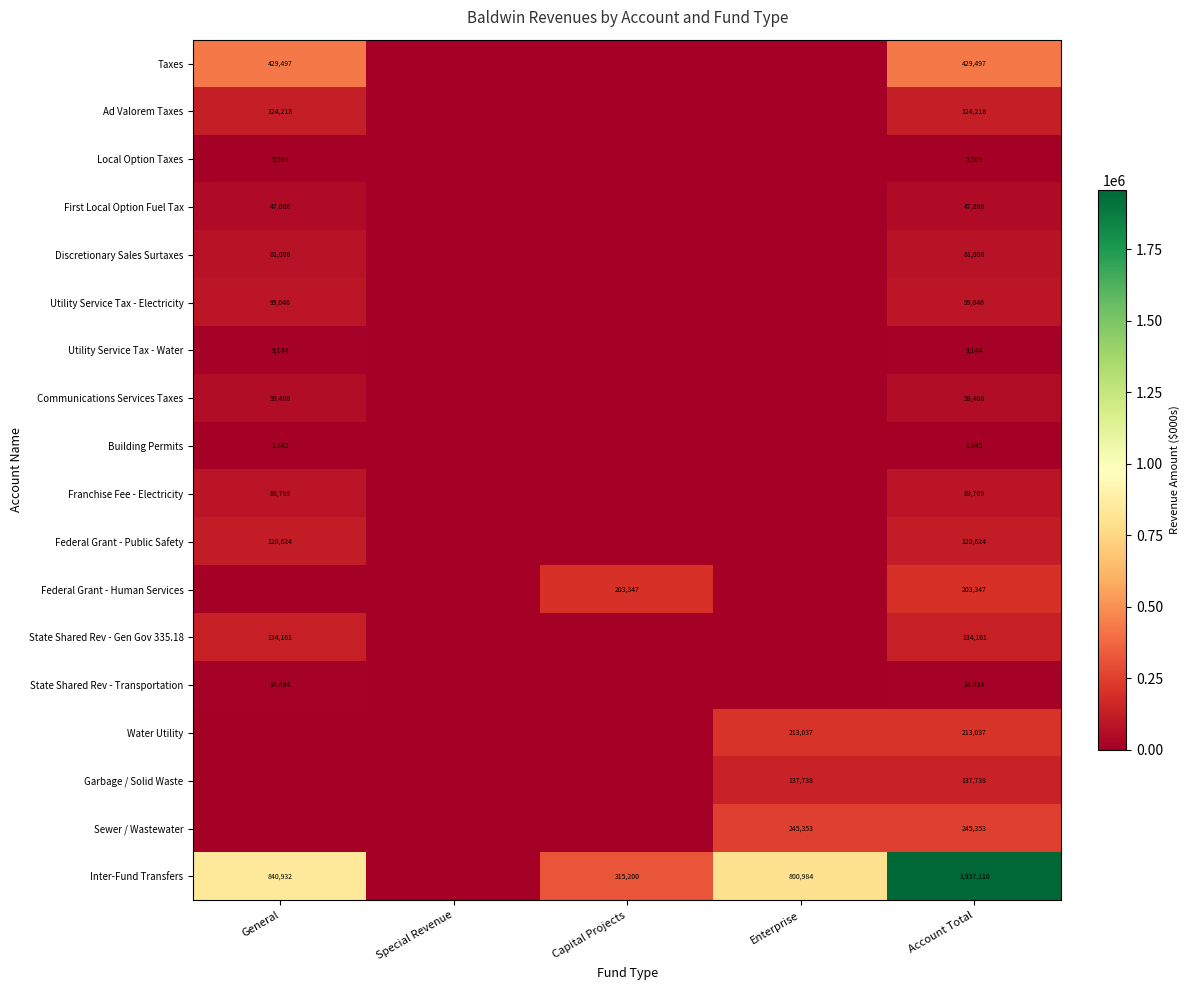

Is it true that Garbage / Solid Waste equals 137738 at Enterprise?

True